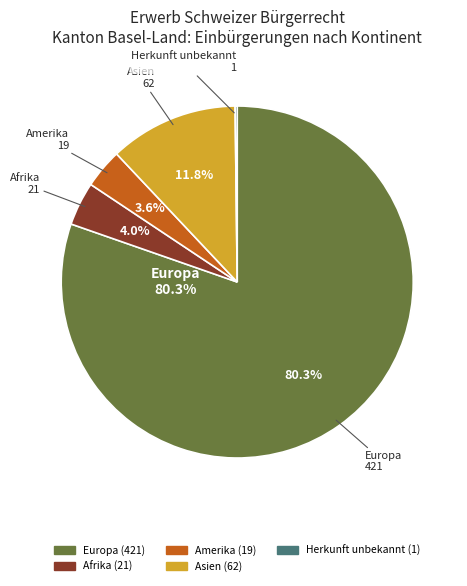

Does any single category account for the majority?

Yes